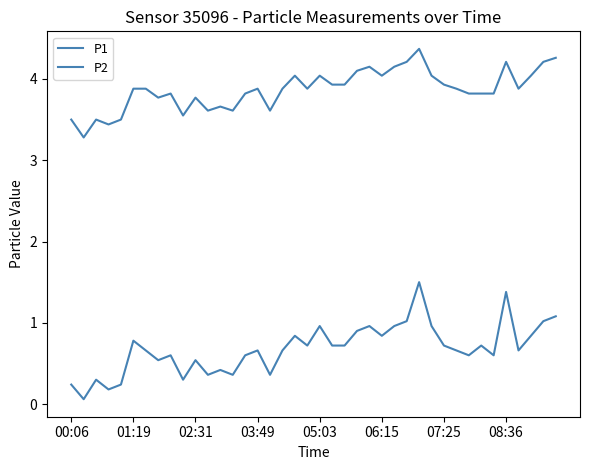

Does the chart display data point markers on the line(s)?

No